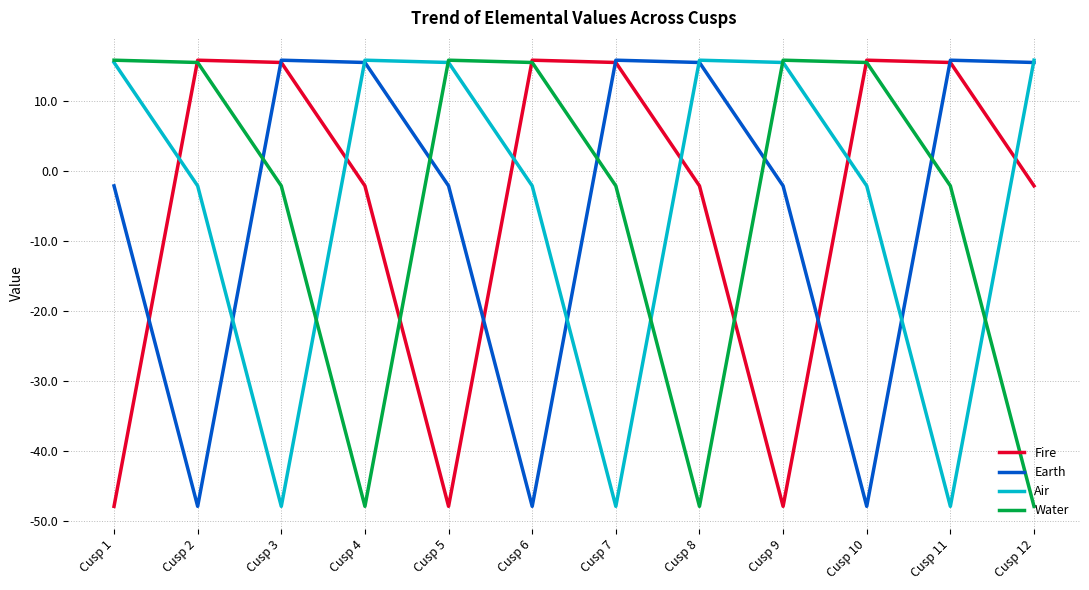

True or false: Air and Earth intersect in this chart.

True